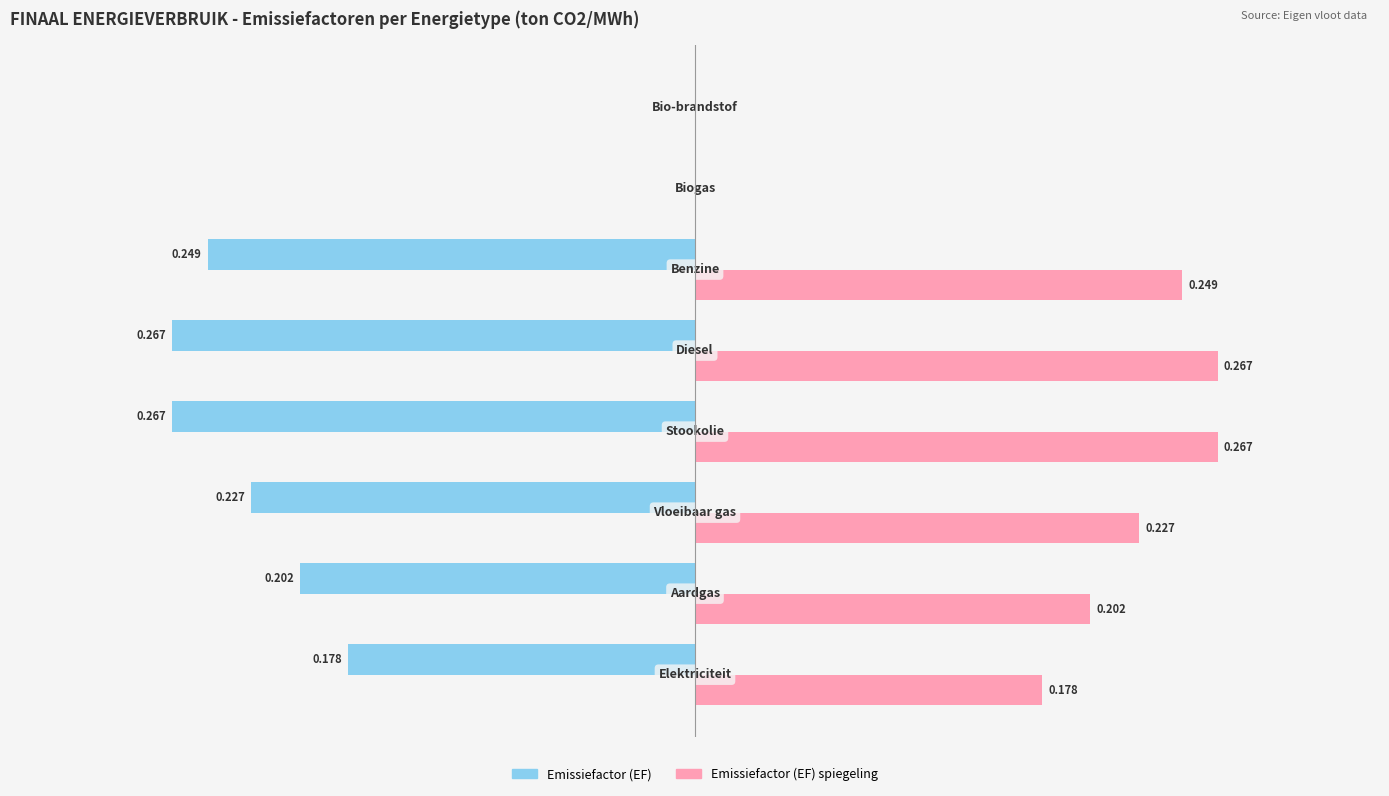

Are the bars horizontal?

Yes